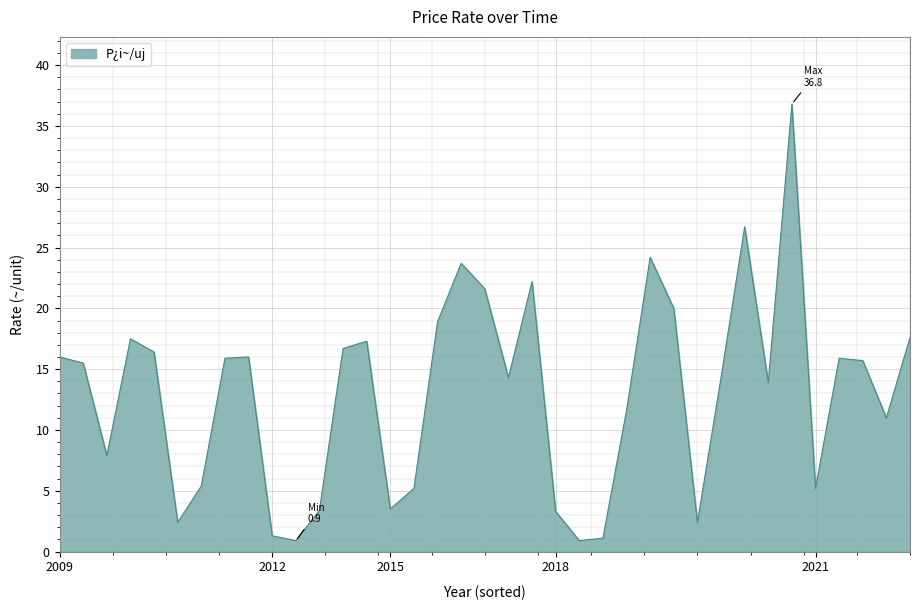

What is the greatest value displayed?

36.8